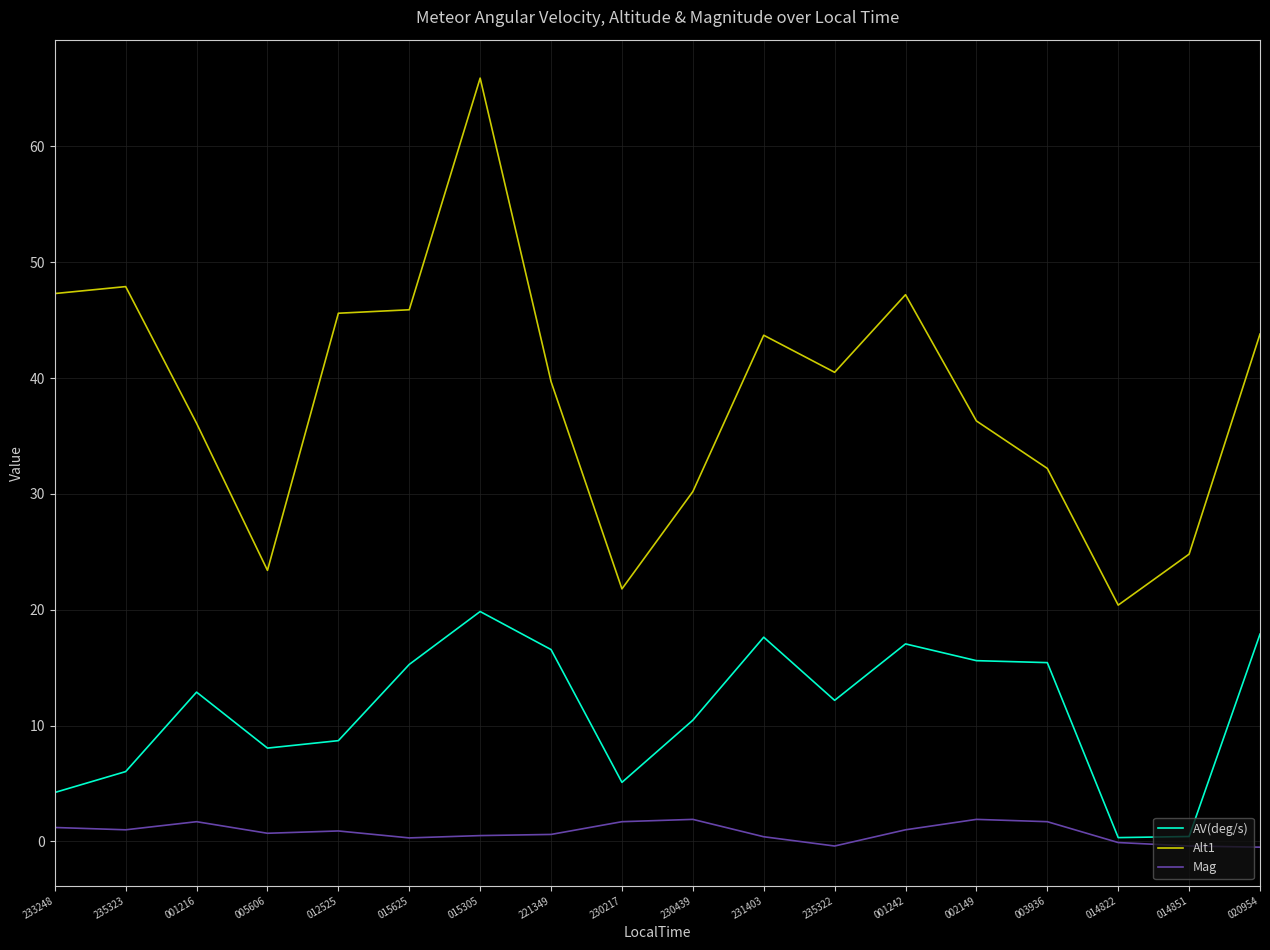

Is it true that Alt1 equals 32.2 at 003936?

True